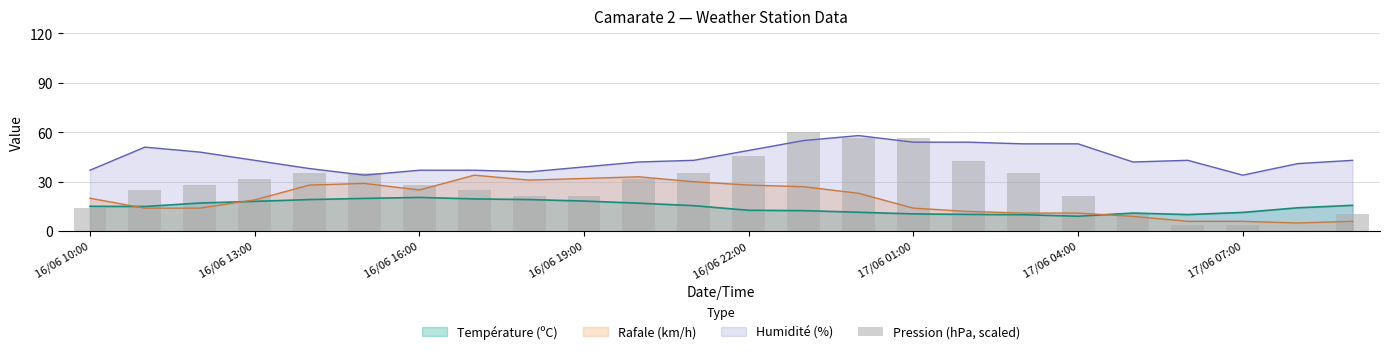

True or false: Humidité (%) and Température (ºC) cross at least once.

False